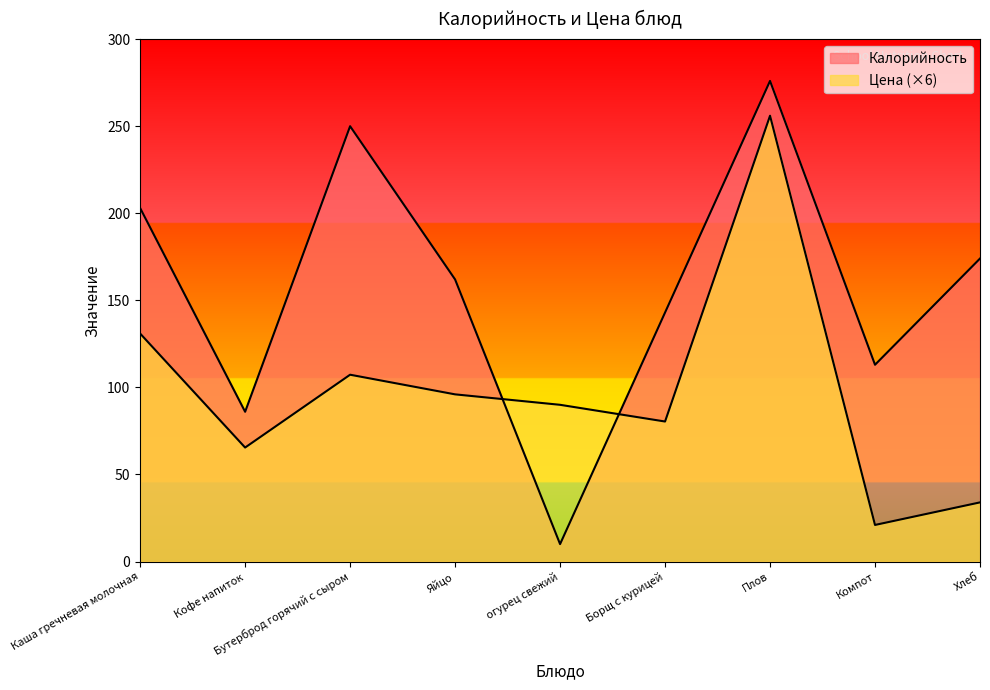

The value of Цена at Кофе напиток is 15.9. True or false?

False